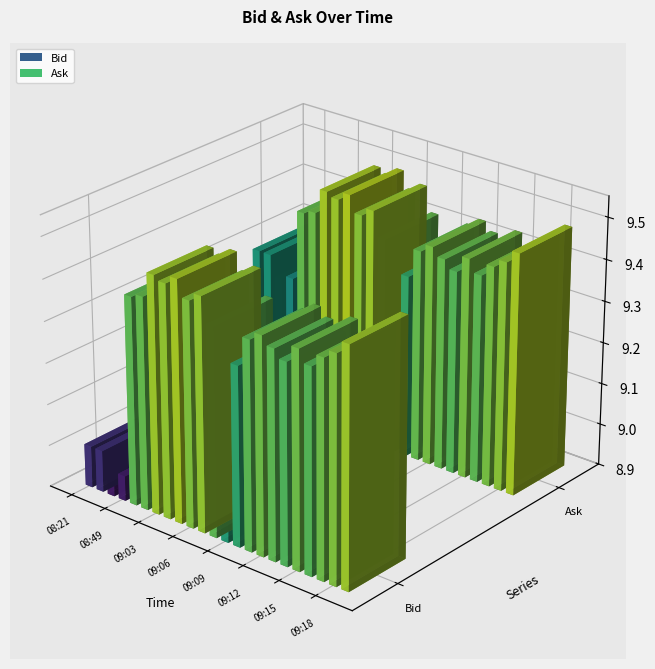

Reading left to right, what are all the values shown in this chart?

Bid: 08:21=9.0	08:24=9.0	08:44=8.9	08:49=9.0	09:01=9.4	09:02=9.4	09:03=9.5	09:04=9.5	09:05=9.5	09:06=9.4	09:07=9.5	09:08=9.4	09:09=9.3	09:10=9.3	09:11=9.4	09:12=9.4	09:13=9.4	09:14=9.4	09:15=9.4	09:16=9.4	09:17=9.4	09:18=9.4	09:19=9.5
Ask: 08:21=9.3	08:24=9.3	08:44=9.2	08:49=9.2	09:01=9.4	09:02=9.4	09:03=9.5	09:04=9.5	09:05=9.5	09:06=9.4	09:07=9.5	09:08=9.4	09:09=9.3	09:10=9.3	09:11=9.4	09:12=9.4	09:13=9.4	09:14=9.4	09:15=9.4	09:16=9.4	09:17=9.4	09:18=9.4	09:19=9.5